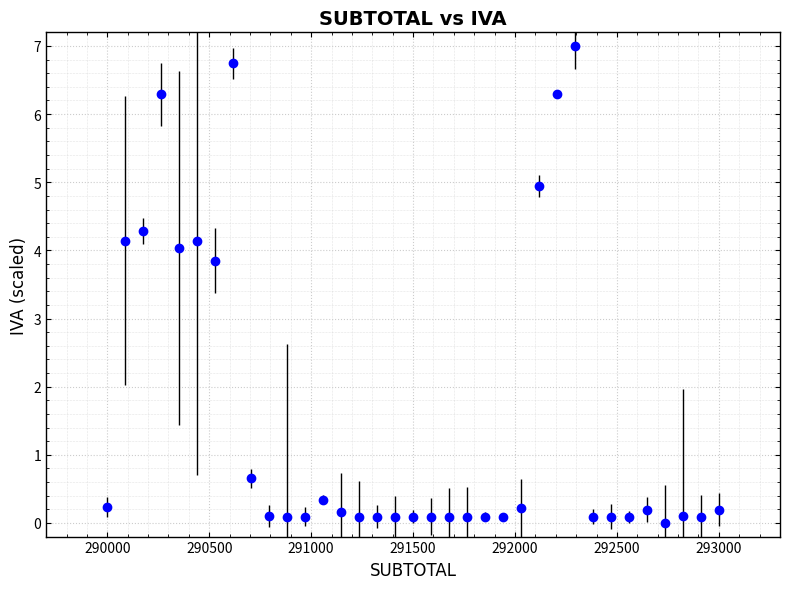

True or false: the data has more than 1 interior local peaks.

True